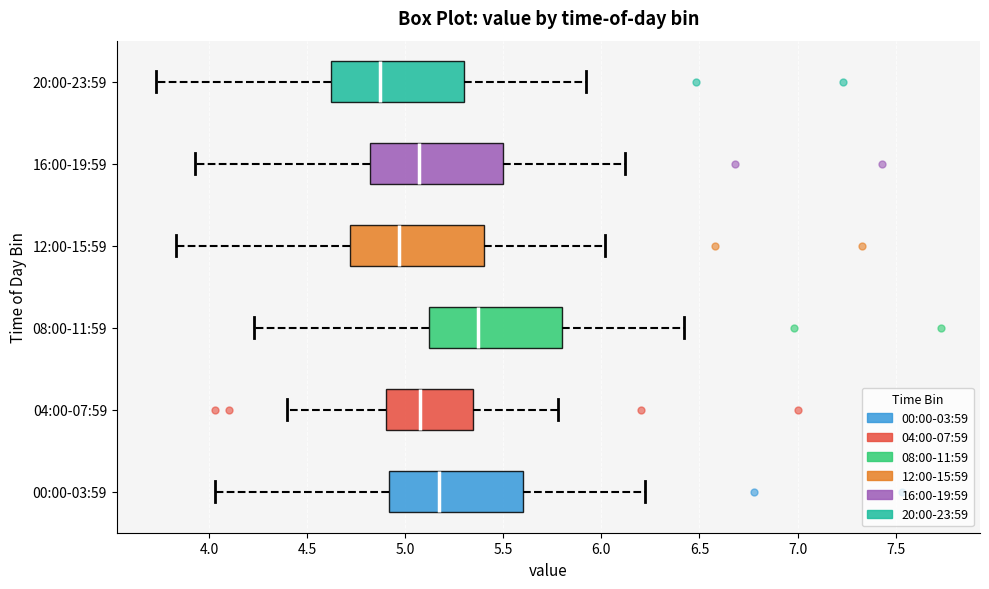

Reading bottom to top, transcribe this box plot: for each box, give where its median line is, the range the box spans, and where its two whiskers end, as read against the x-axis. The values are not printed on the chart, so give them approximately, as read against the axis.

00:00-03:59: median 5.15, box 4.90 to 5.60, whiskers 4.05 to 6.20
04:00-07:59: median 5.10, box 4.90 to 5.35, whiskers 4.40 to 5.80
08:00-11:59: median 5.35, box 5.10 to 5.80, whiskers 4.25 to 6.40
12:00-15:59: median 4.95, box 4.70 to 5.40, whiskers 3.85 to 6.00
16:00-19:59: median 5.05, box 4.80 to 5.50, whiskers 3.95 to 6.10
20:00-23:59: median 4.85, box 4.60 to 5.30, whiskers 3.75 to 5.90